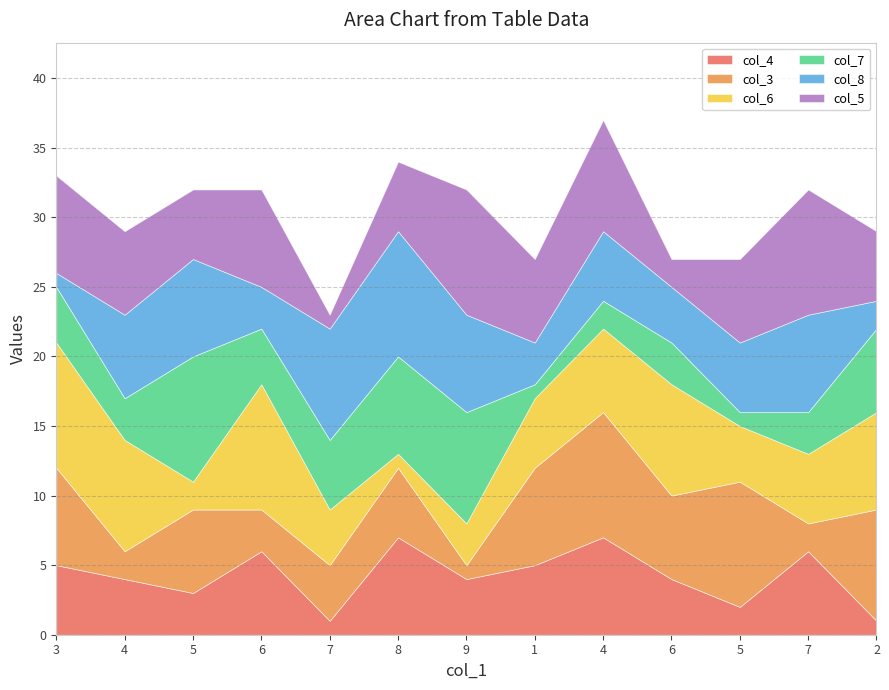

What are all the series names shown in the legend?

col_4, col_3, col_6, col_7, col_8, col_5